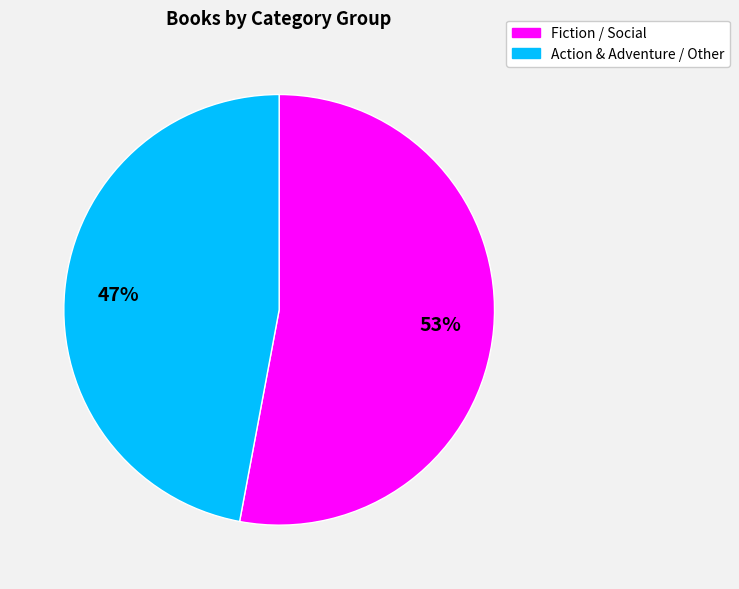

Do Fiction / Social and Action & Adventure / Other together represent more than half of the pie?

Yes